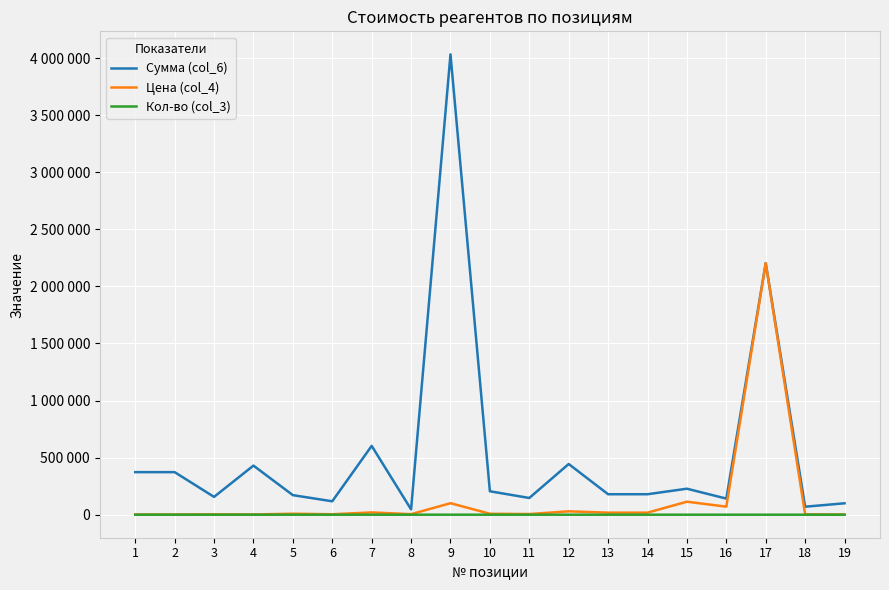

What is the value of the Кол-во (col_3) point at the 2nd from the left?

200